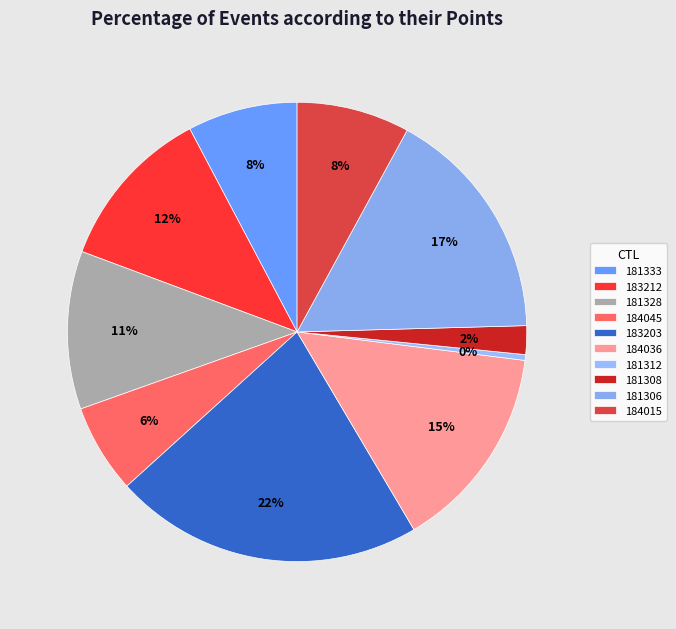

How many slices are in this pie chart?

10